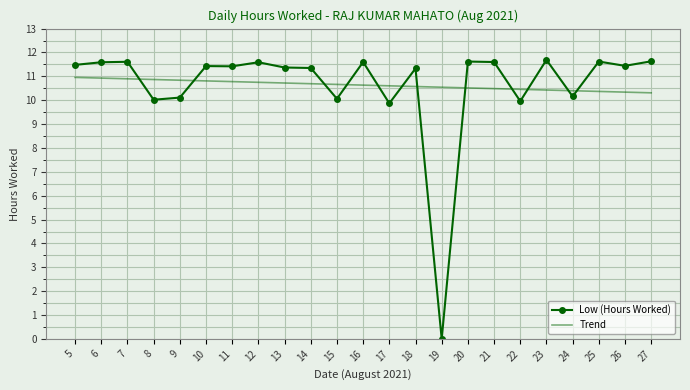

The value of Low (Hours Worked) at 11 is 11.4. True or false?

True